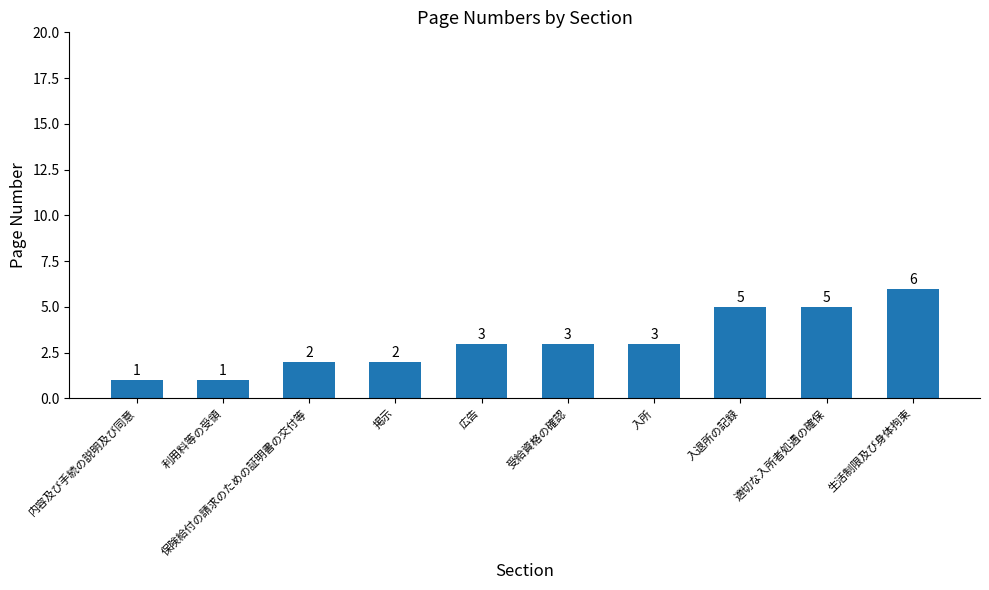

How many data points does each series have?

10